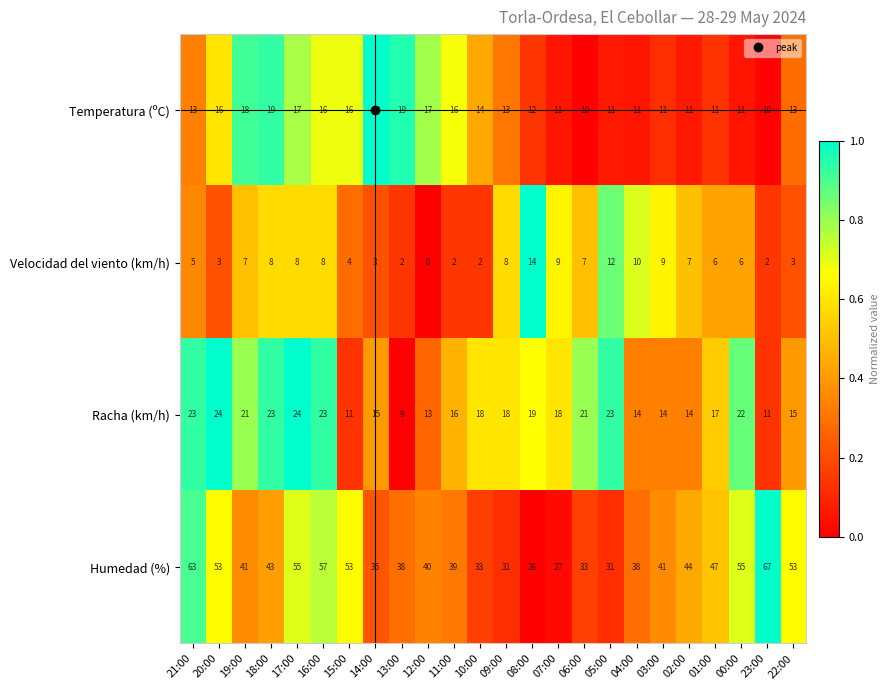

What is the sum of all Temperatura (ºC) values?

335